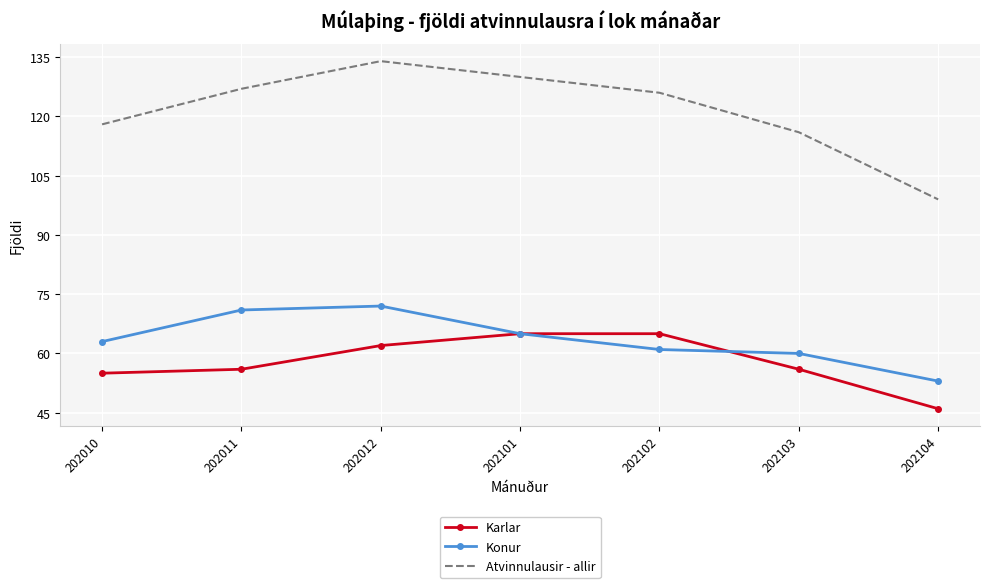

The Karlar series shows 16 at 202104. True or false?

False